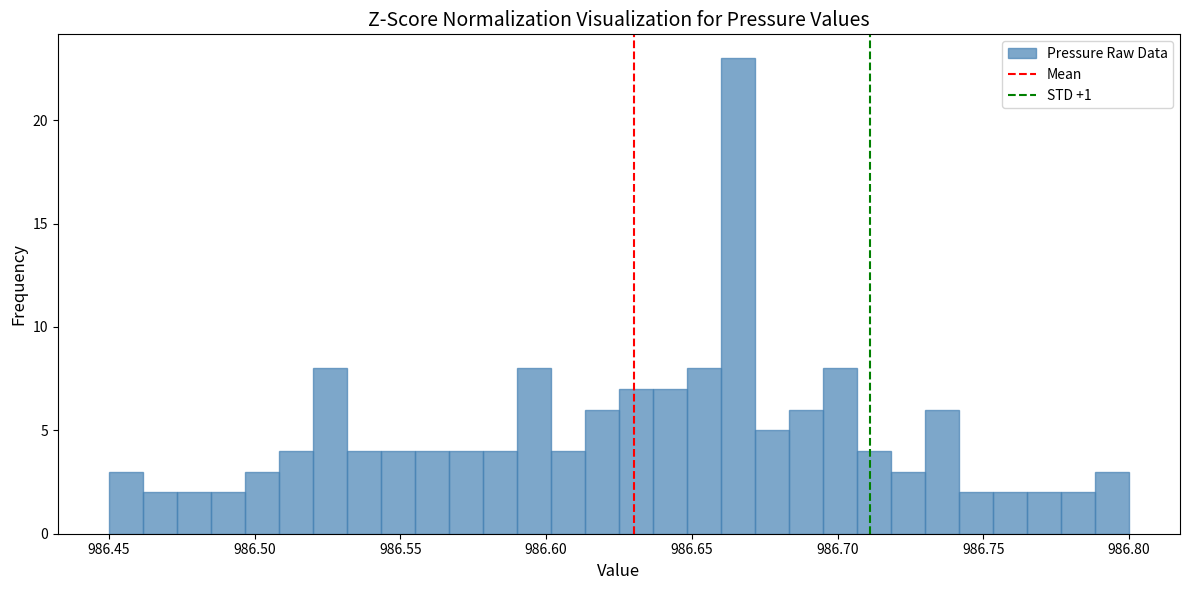

Read against the x-axis, roughly where is the centre of the tallest bar?

986.665